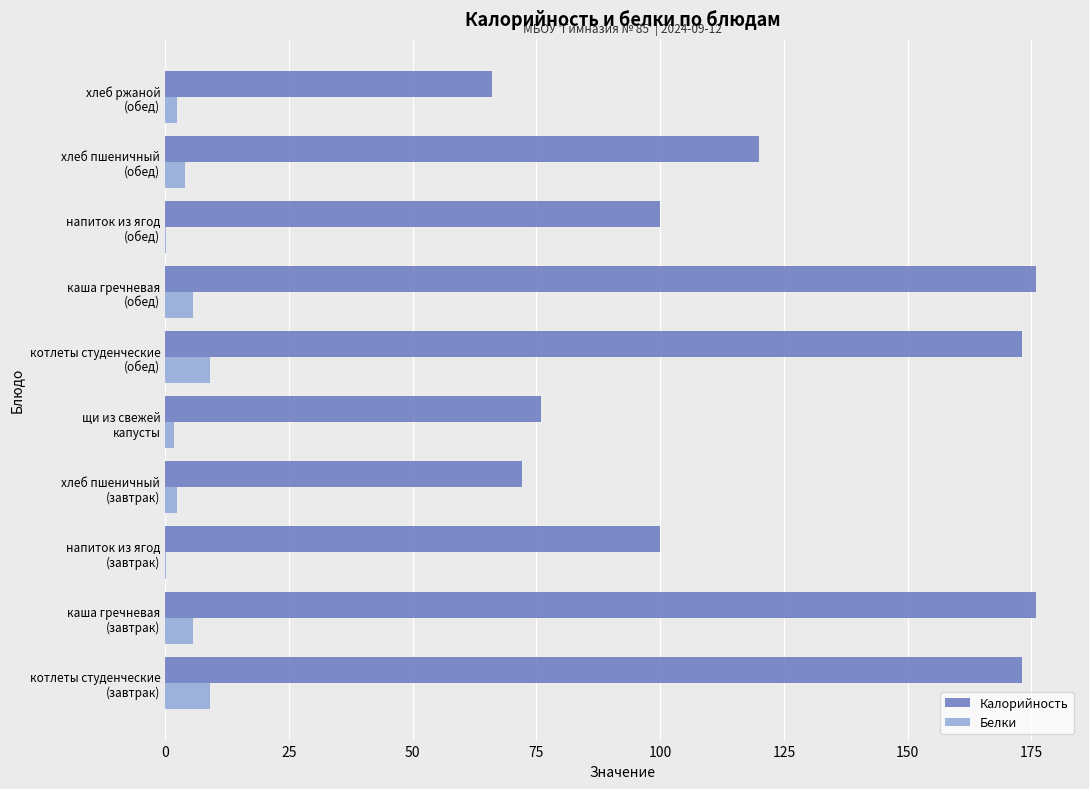

What are all the series names shown in the legend?

Калорийность, Белки